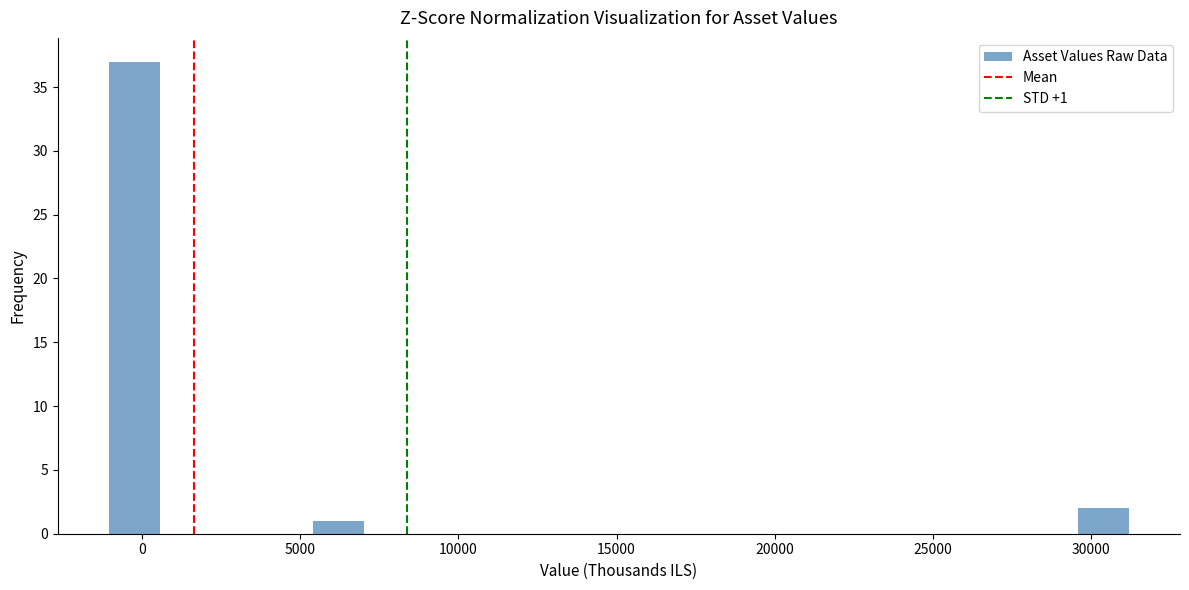

Read against the x-axis, roughly where is the centre of the tallest bar?

0